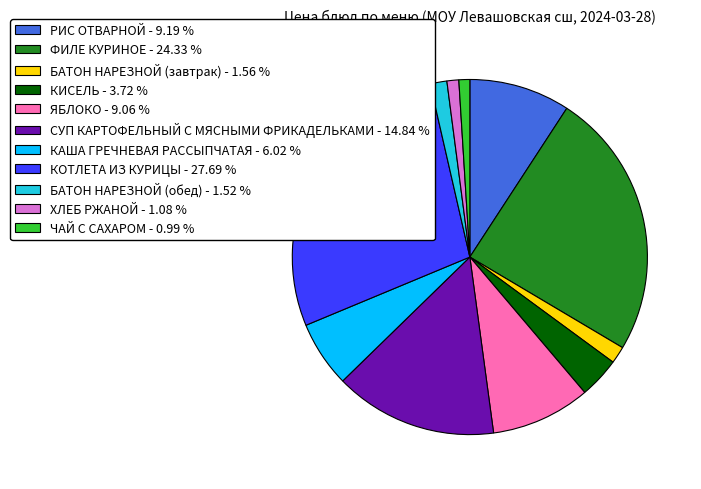

Approximately how many times larger is the value at БАТОН НАРЕЗНОЙ (завтрак) - 1.56 % compared to ХЛЕБ РЖАНОЙ - 1.08 %?

1.4